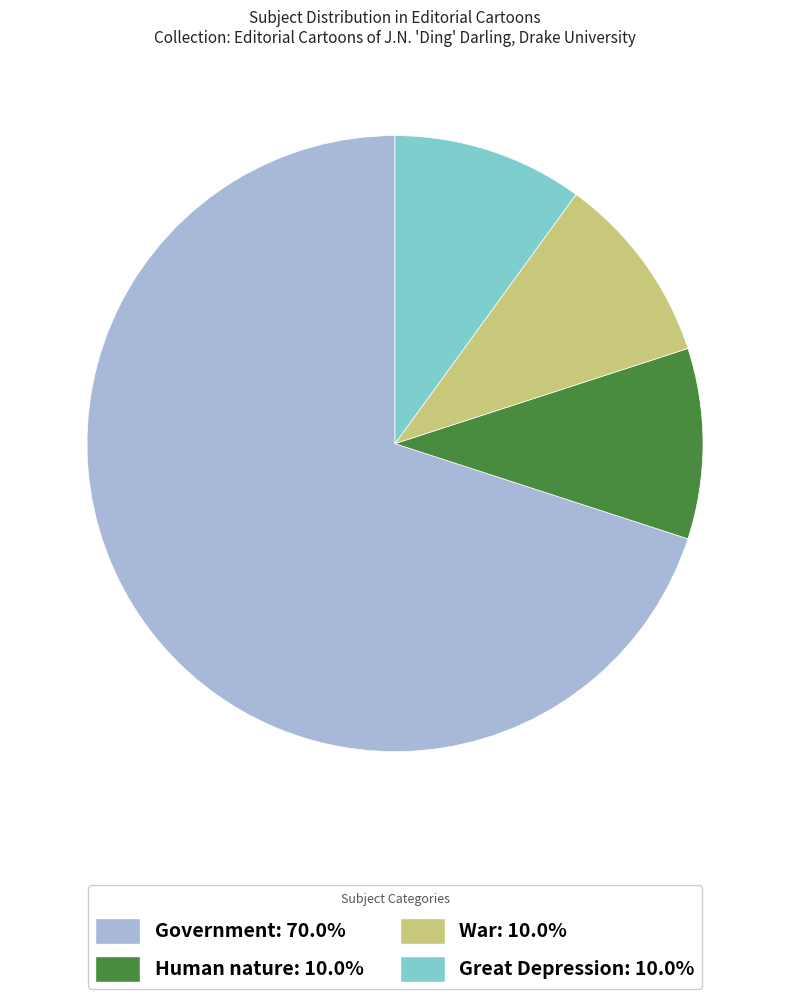

Between Great Depression and Government, which is larger?

Government